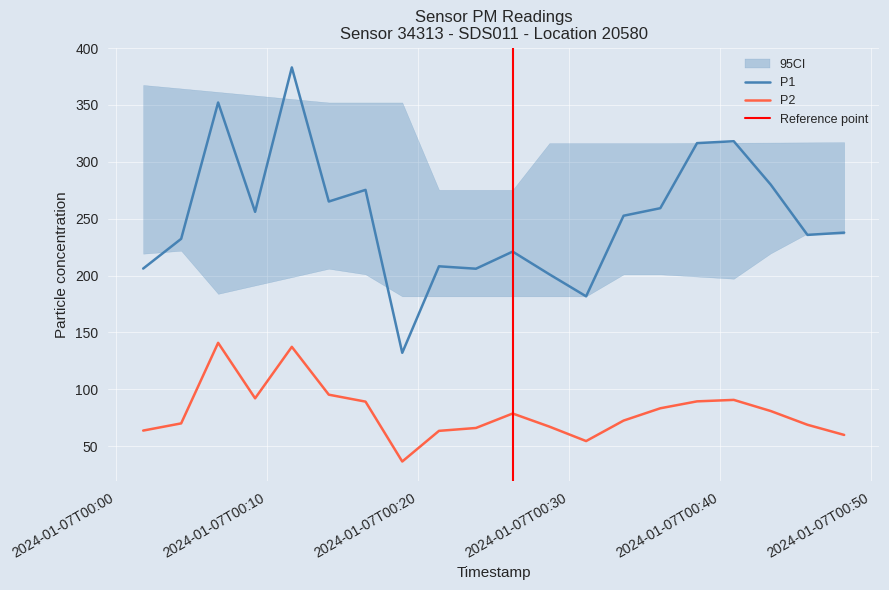

What is the value of the P1 point at the 9th from the left?

208.2